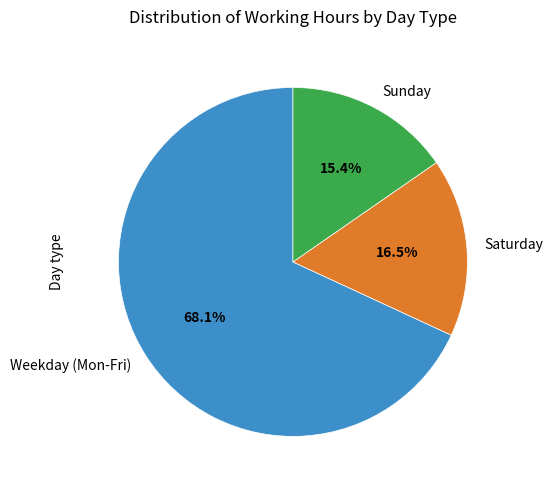

Does any single category account for the majority?

Yes